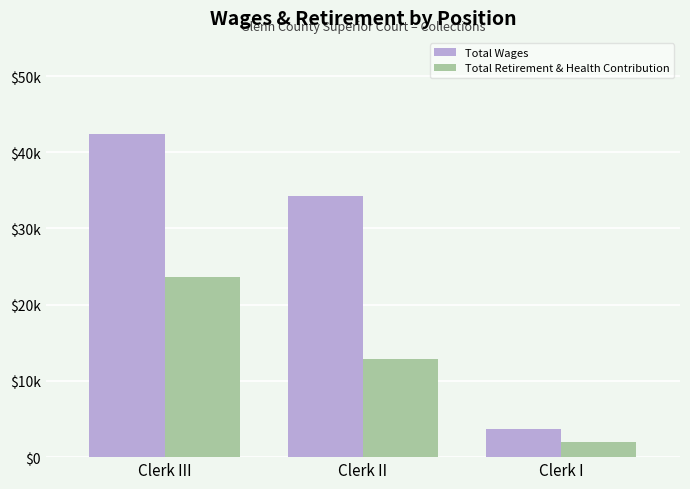

What are all the series names shown in the legend?

Total Wages, Total Retirement & Health Contribution